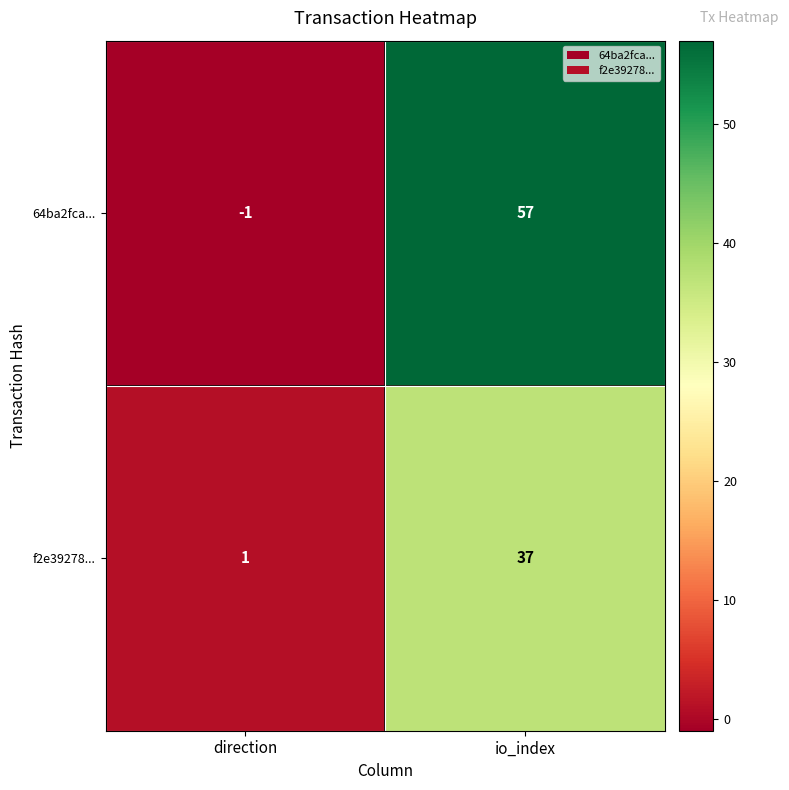

At which category is the sum across all series the highest?

io_index